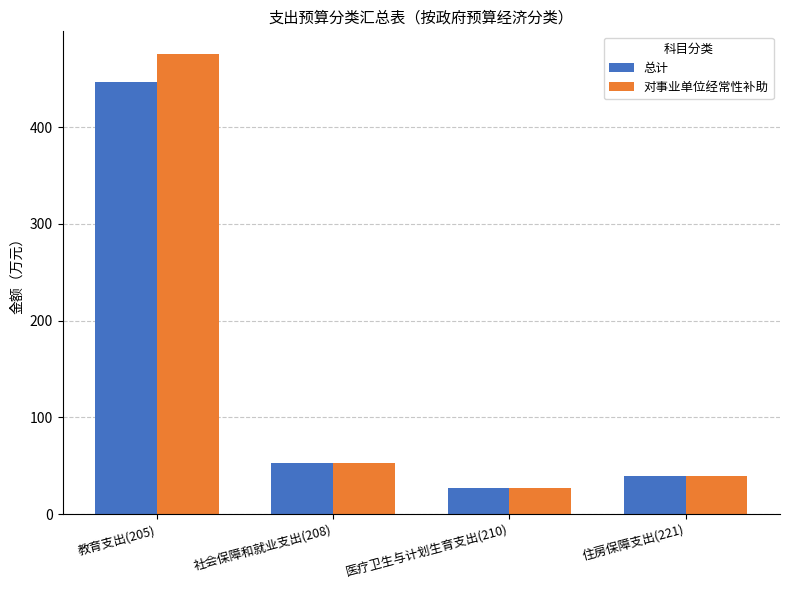

What is the label of the 2nd bar from the right?

医疗卫生与计划生育支出(210)